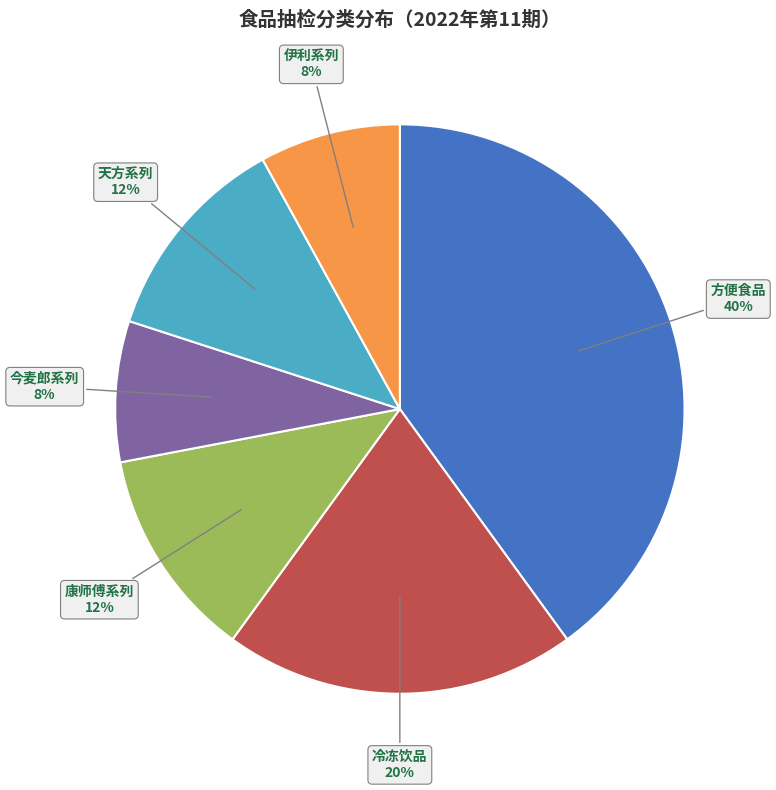

Is it true that 今麦郎系列 is 8% of the pie?

True